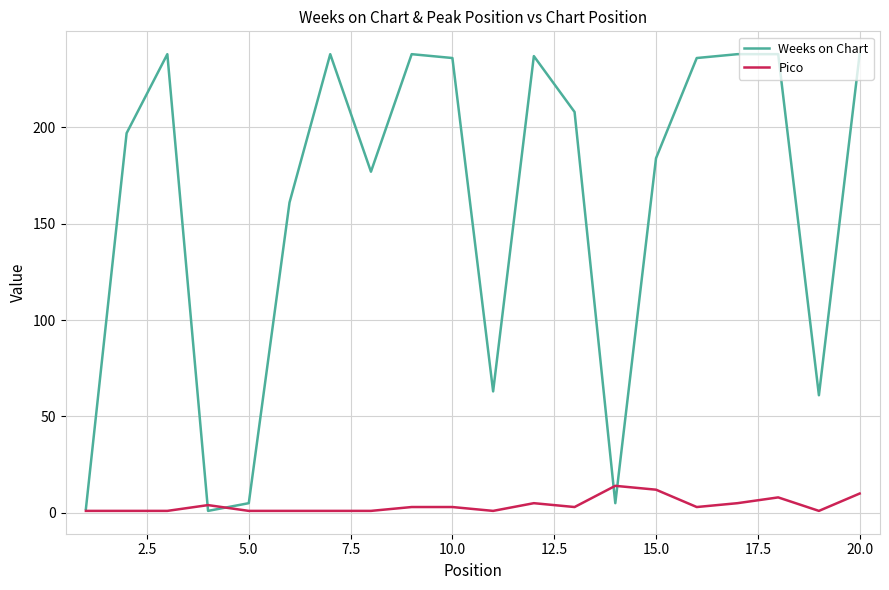

Which series has the largest total across all categories?

Weeks on Chart